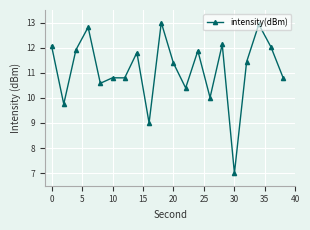

True or false: the data has more than 0 interior local peaks.

True